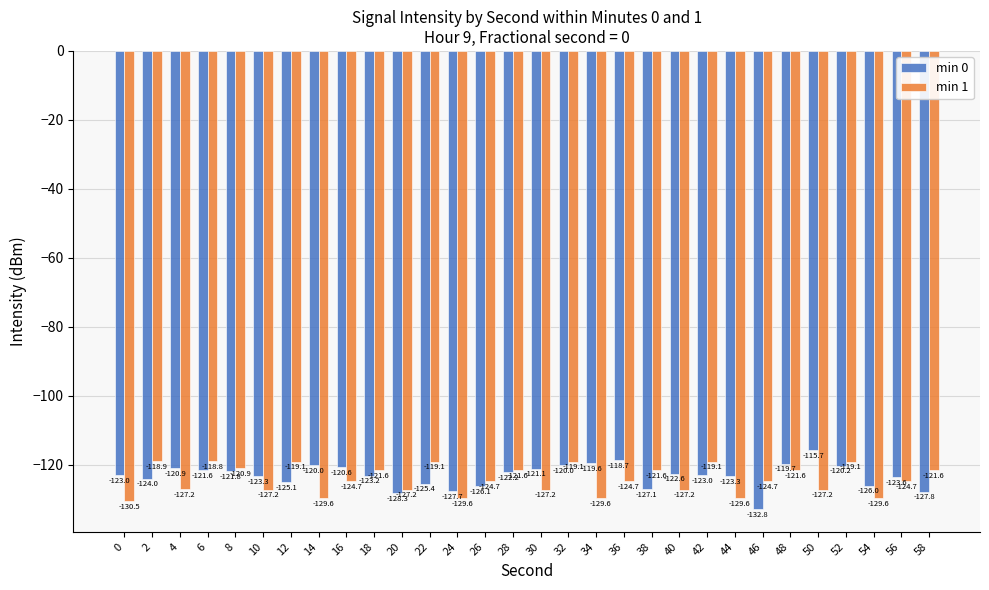

Rank the series by their average value, from lowest to highest.

min 1, min 0